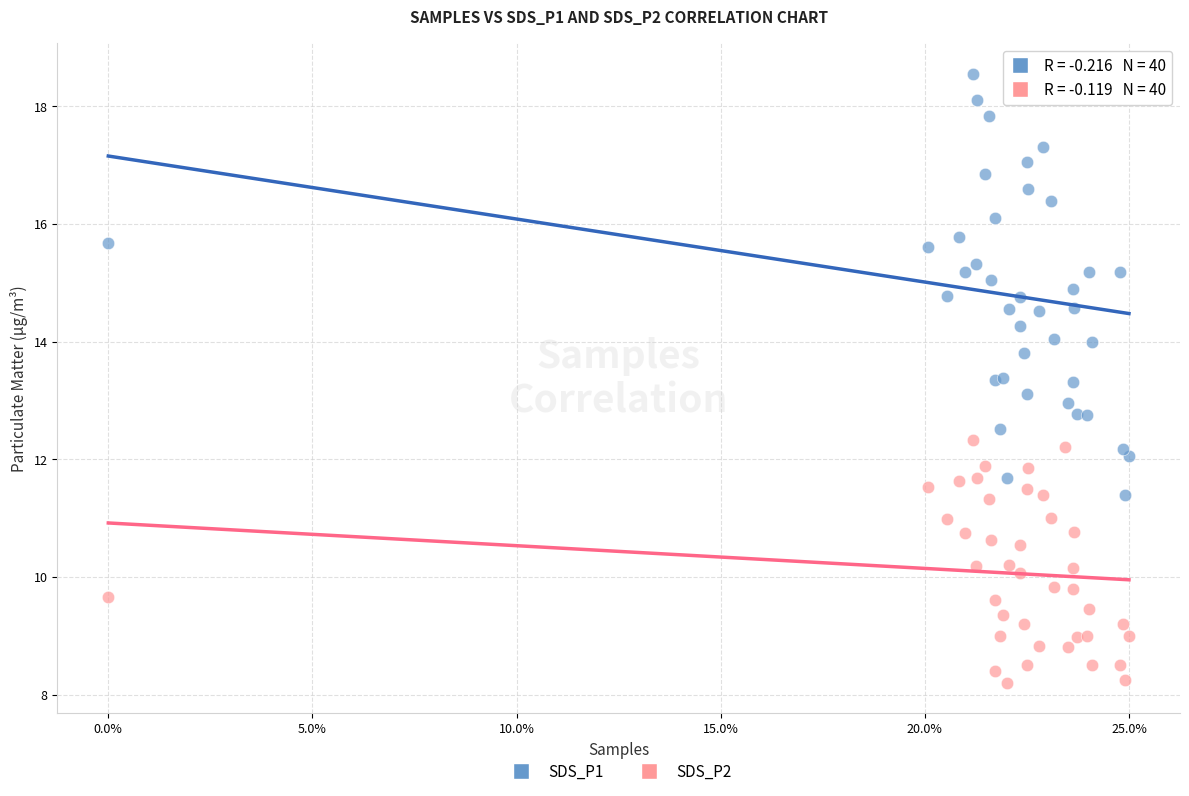

Which series reaches the maximum Y coordinate?

SDS_P1